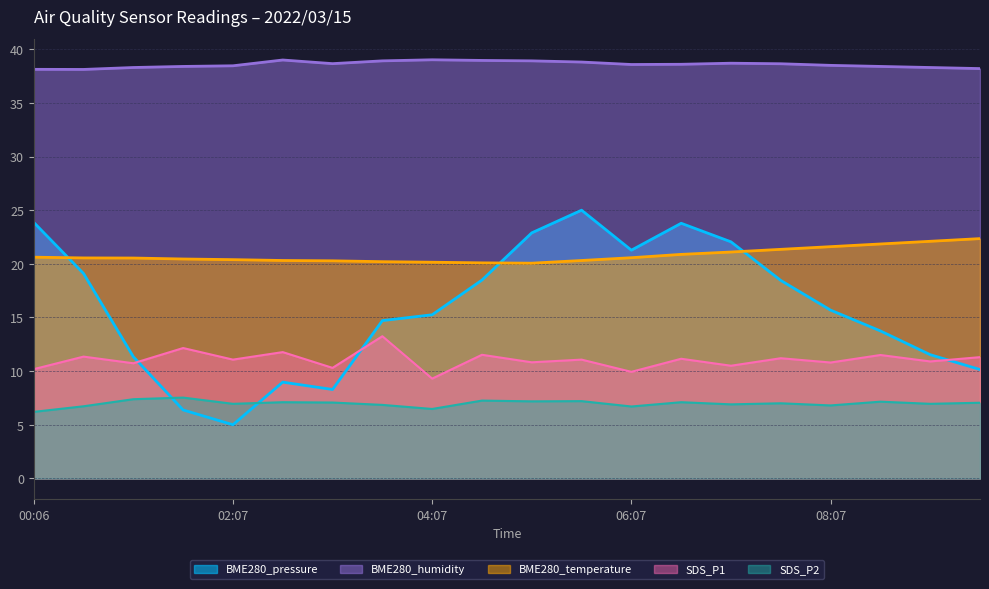

What is the label of the 8th point from the right?

06:07